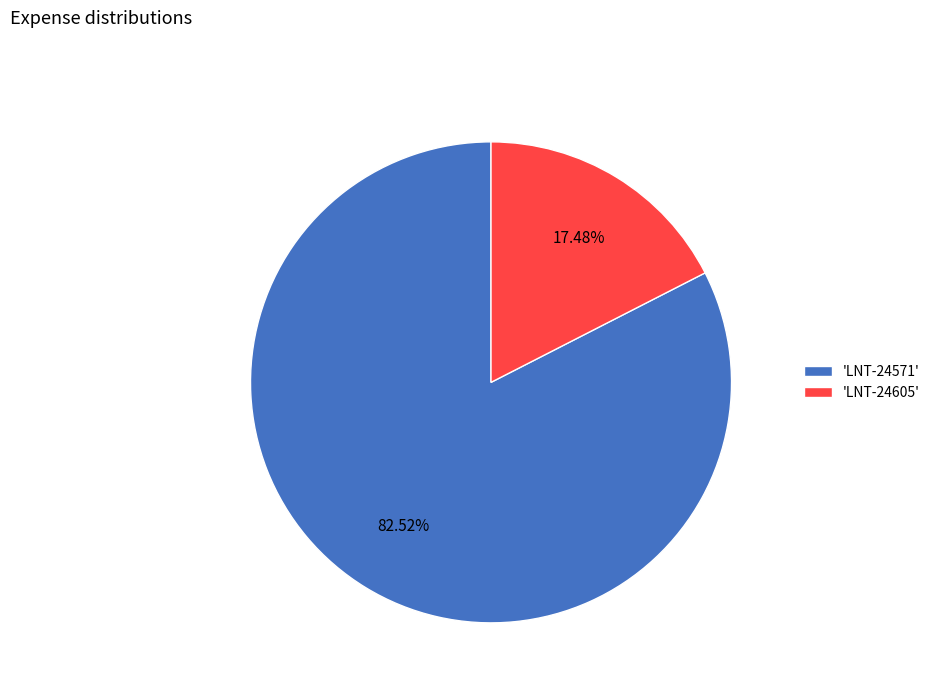

Does any single category account for the majority?

Yes